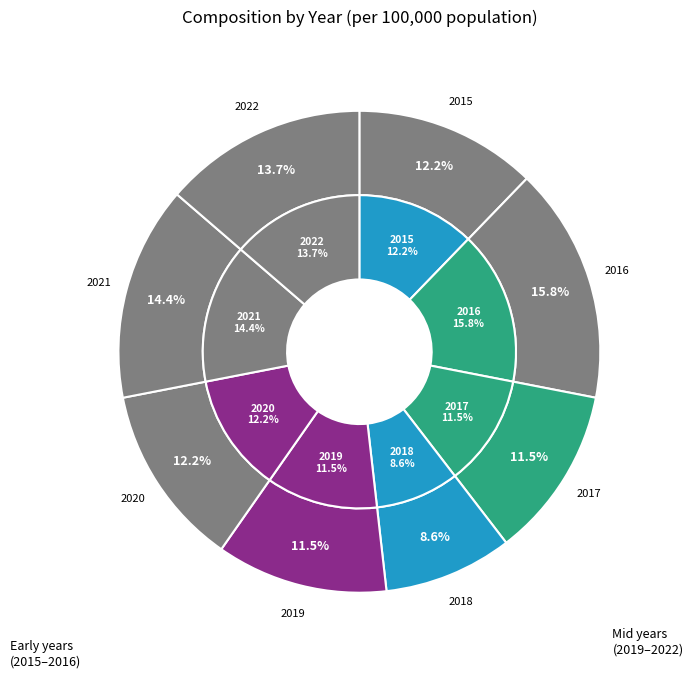

To the nearest percent, what is the average slice percentage?

12%